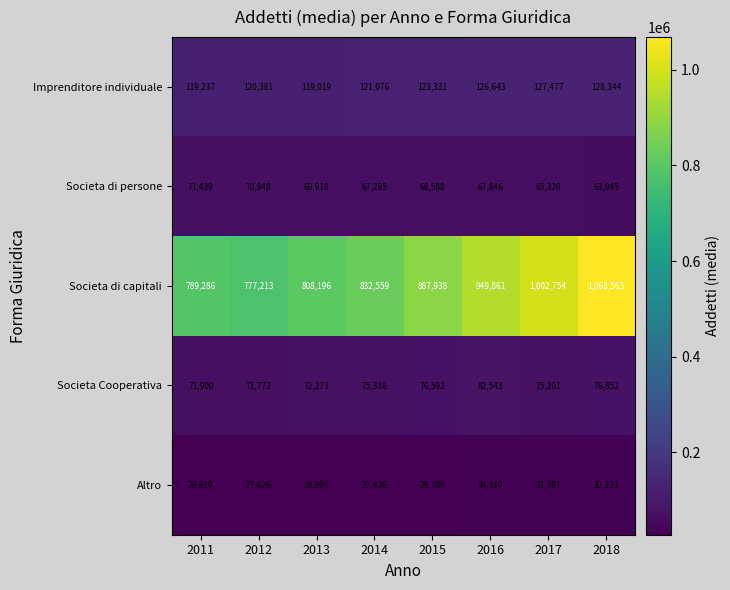

At how many categories does at least one series exceed 492283?

8